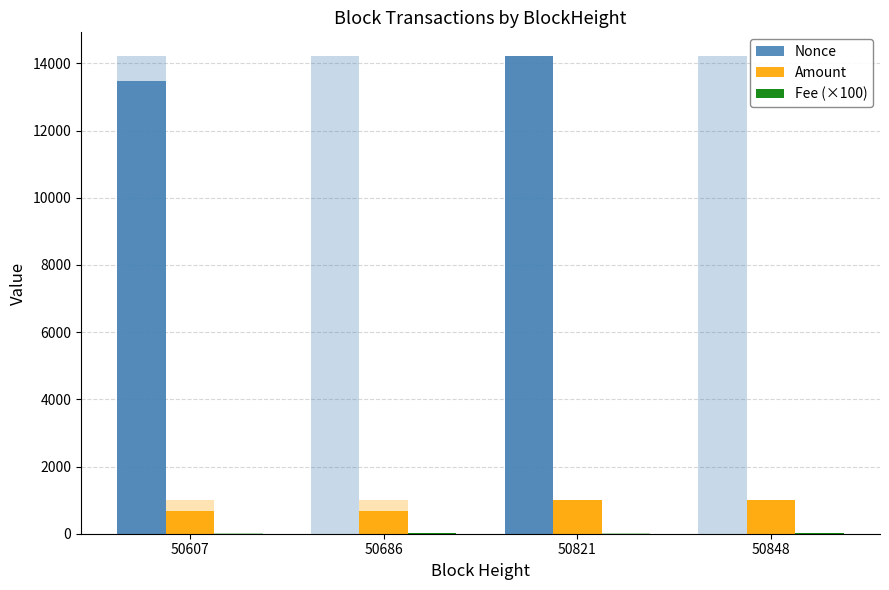

Is the value of Nonce at 50821 greater than the value of Fee (×100) at 50848?

Yes